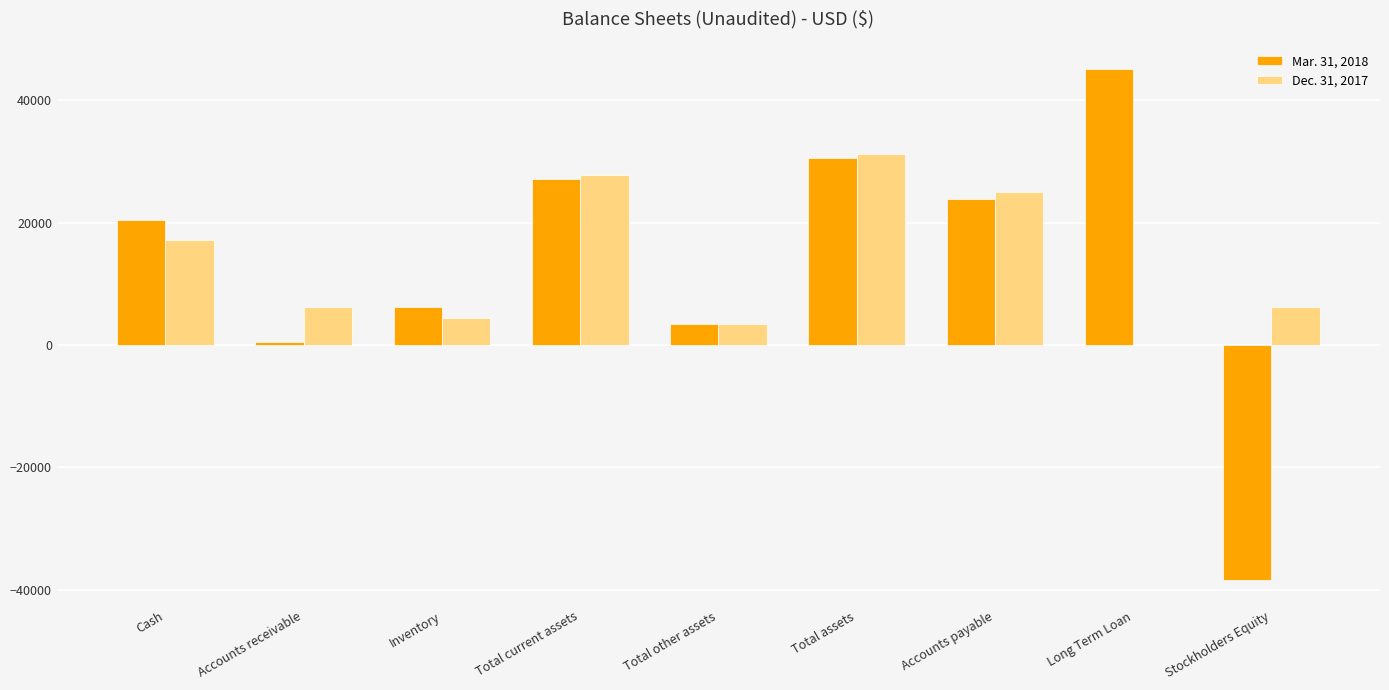

How many groups of bars are there?

9